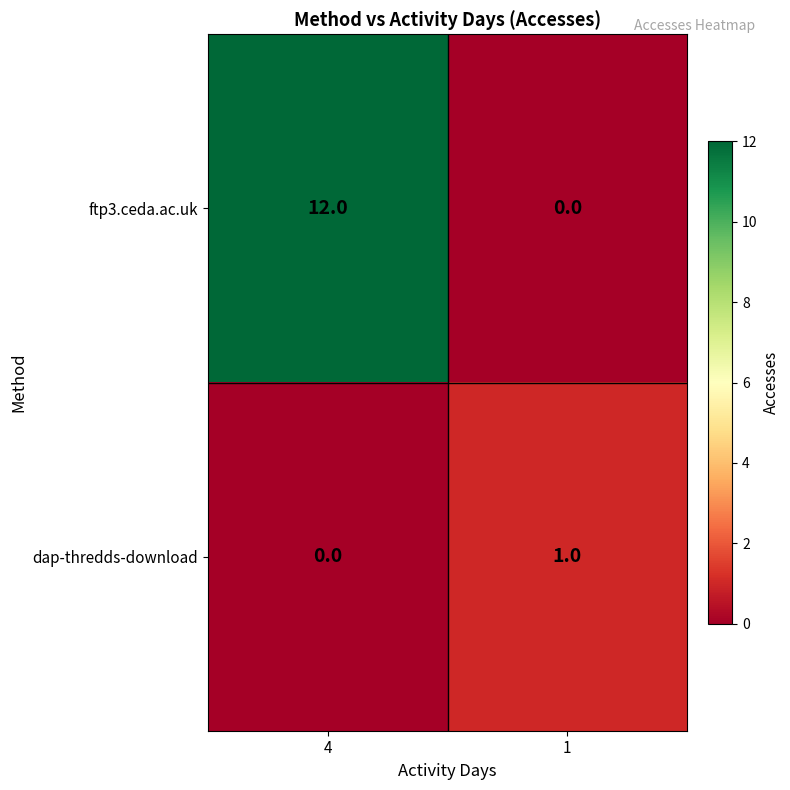

List the series in order of their peak value, highest first.

ftp3.ceda.ac.uk, dap-thredds-download